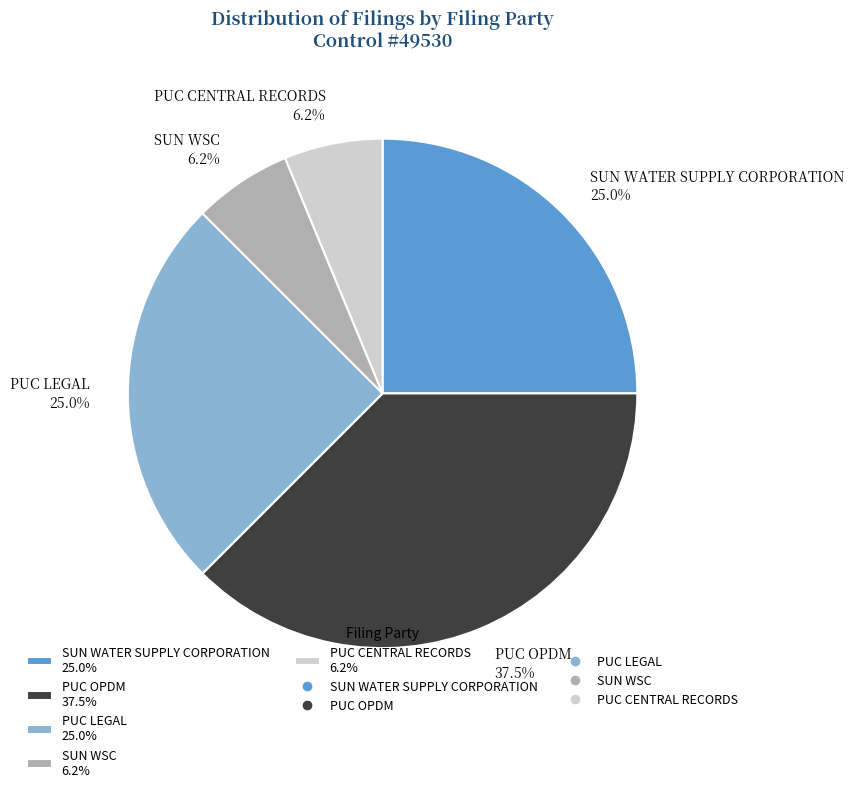

Count the number of slices in the pie.

5